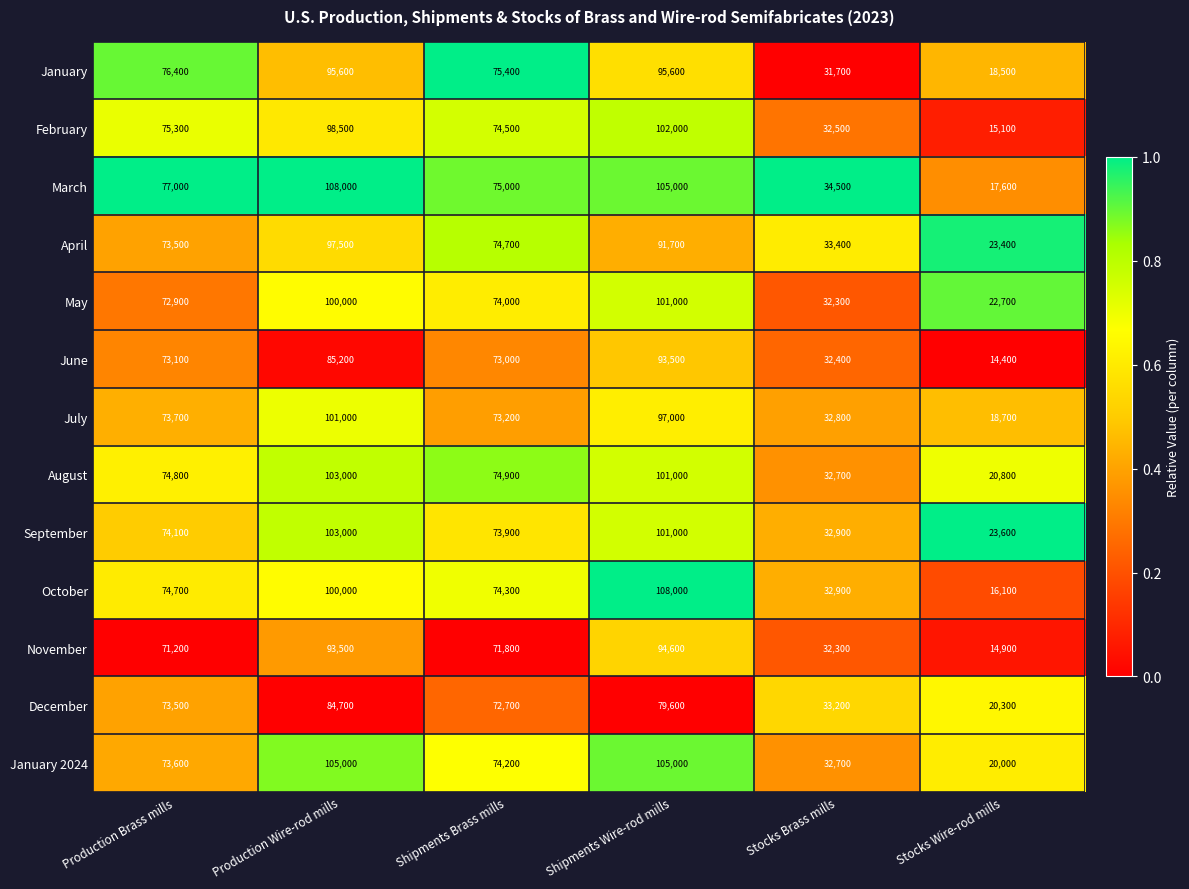

What is the difference between the second highest and second lowest values in the November series?

61200